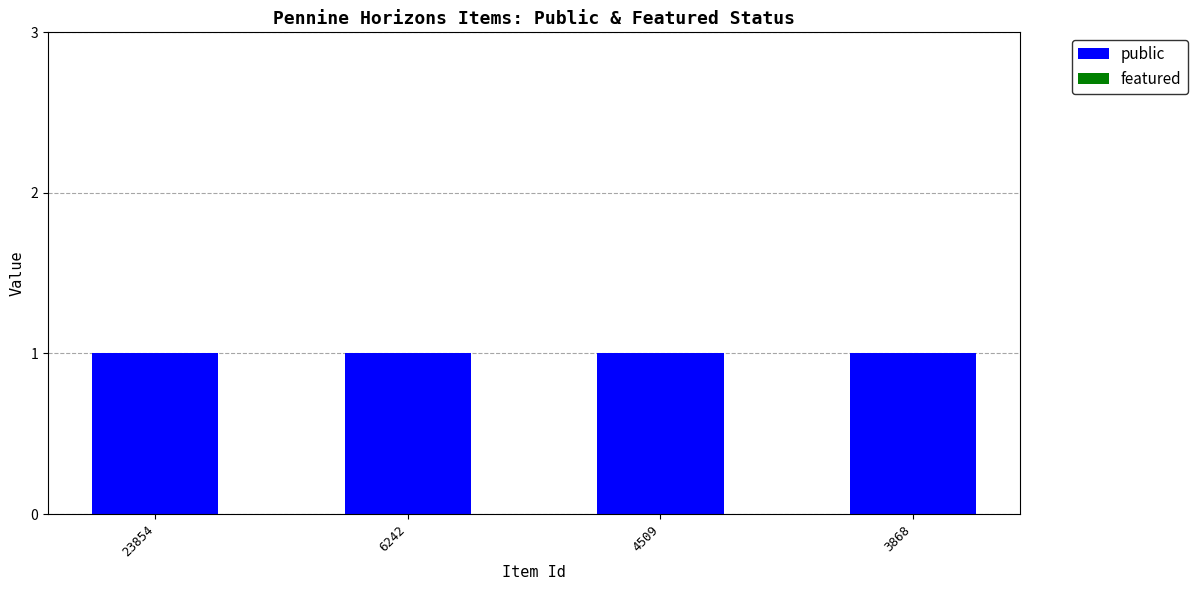

The value of public at 23854 is 0. True or false?

False